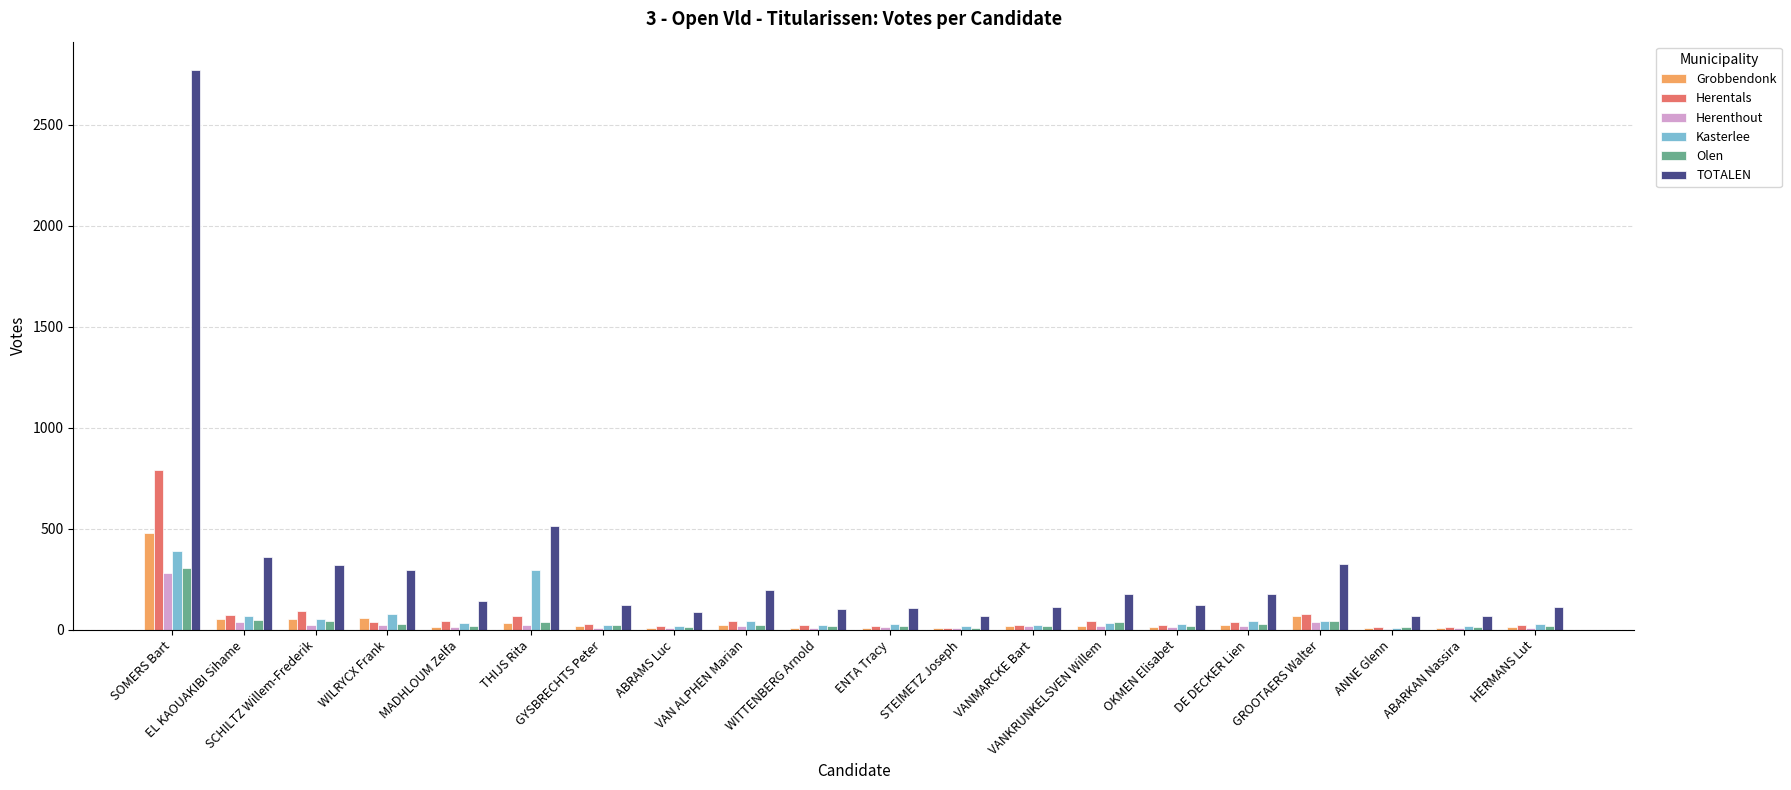

Which series has the largest total across all categories?

TOTALEN